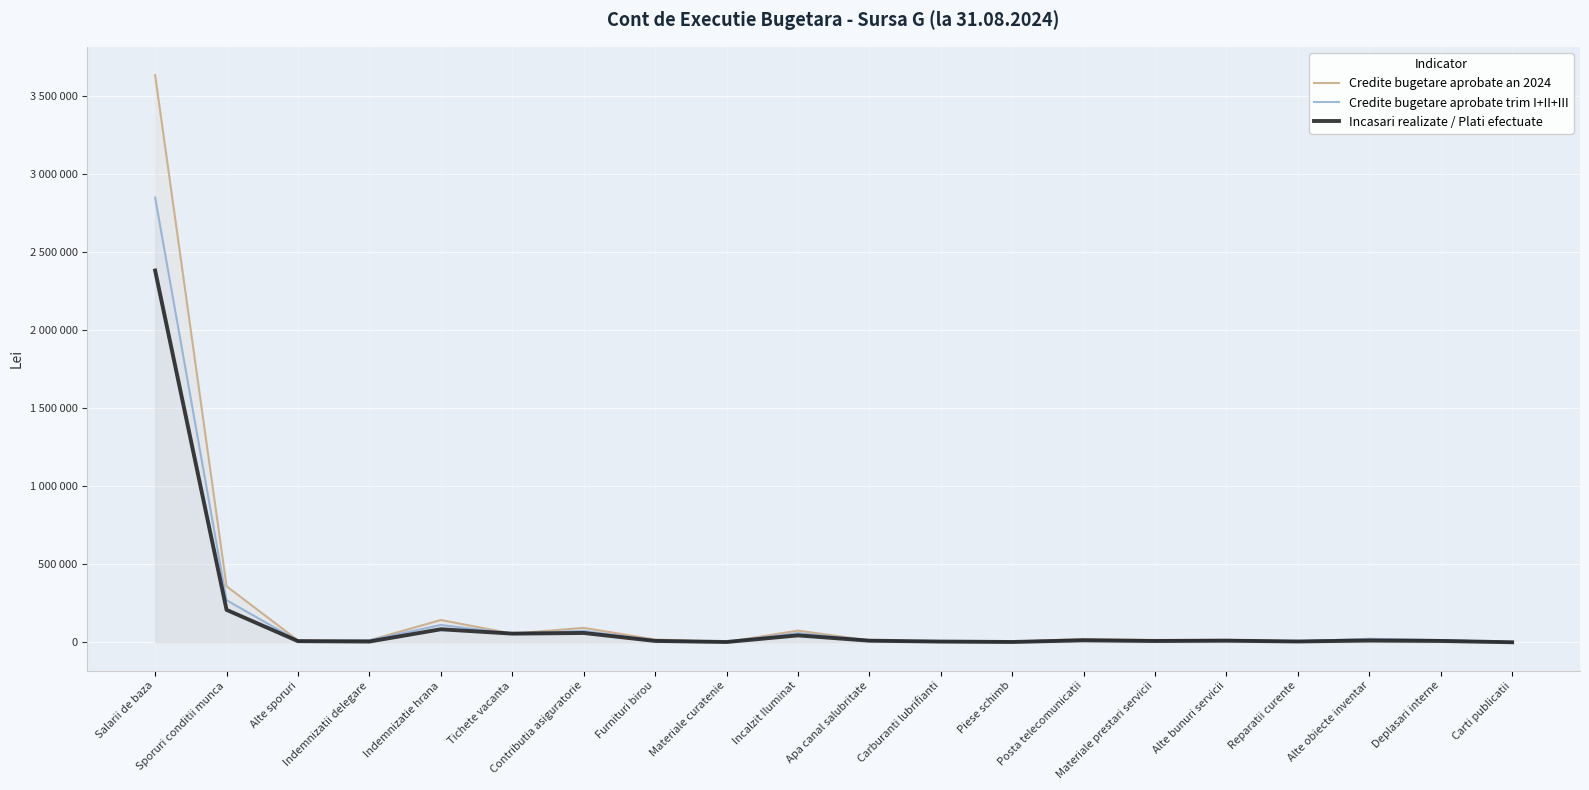

At which label is Credite bugetare aprobate trim I+II+III closest to 1425250?

Sporuri conditii munca